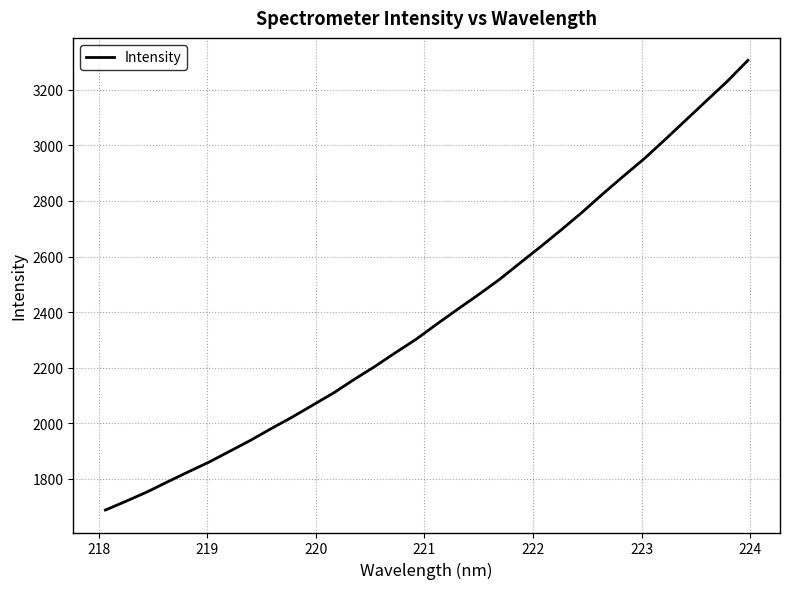

What is the difference between the maximum and minimum values?

1617.9